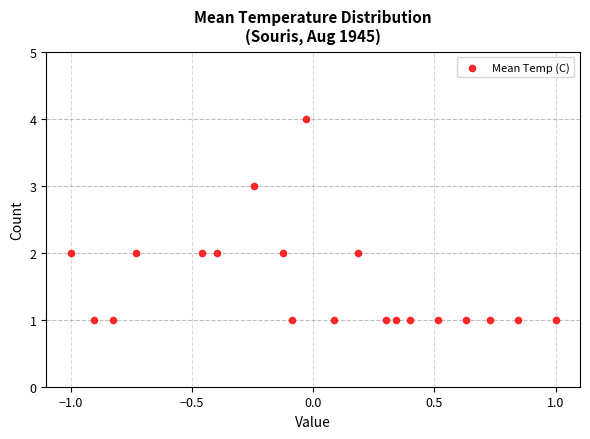

What is the range of Y values (max minus min)?

3